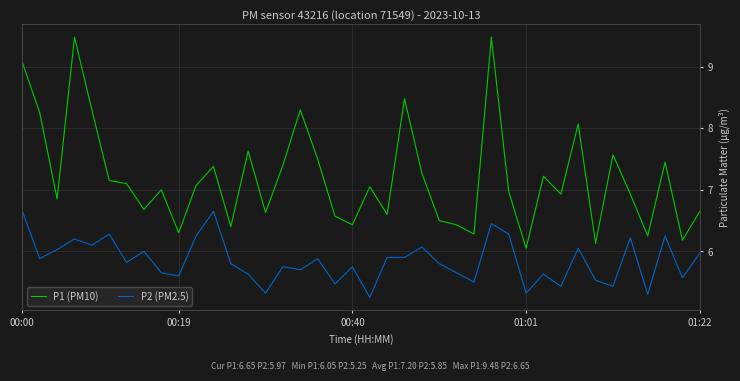

What is the greatest value displayed?

9.5